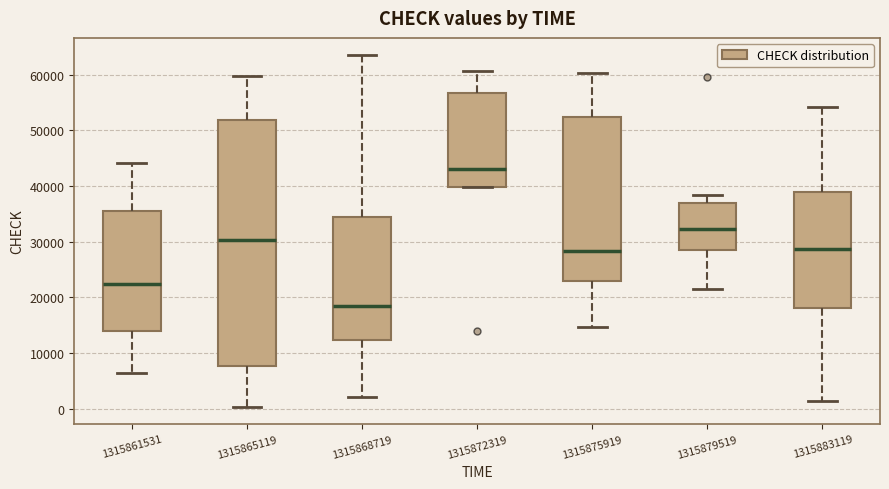

Reading left to right, transcribe this box plot: for each box, give where its median line is, the range the box spans, and where its two whiskers end, as read against the y-axis. The values are not printed on the chart, so give them approximately, as read against the axis.

1315861531: median 22000, box 14000 to 35000, whiskers 6000 to 44000
1315865119: median 30000, box 8000 to 52000, whiskers 0 to 60000
1315868719: median 18000, box 12000 to 34000, whiskers 2000 to 63000
1315872319: median 43000, box 40000 to 57000, whiskers 40000 to 61000
1315875919: median 28000, box 23000 to 52000, whiskers 15000 to 60000
1315879519: median 32000, box 29000 to 37000, whiskers 22000 to 38000
1315883119: median 29000, box 18000 to 39000, whiskers 1000 to 54000